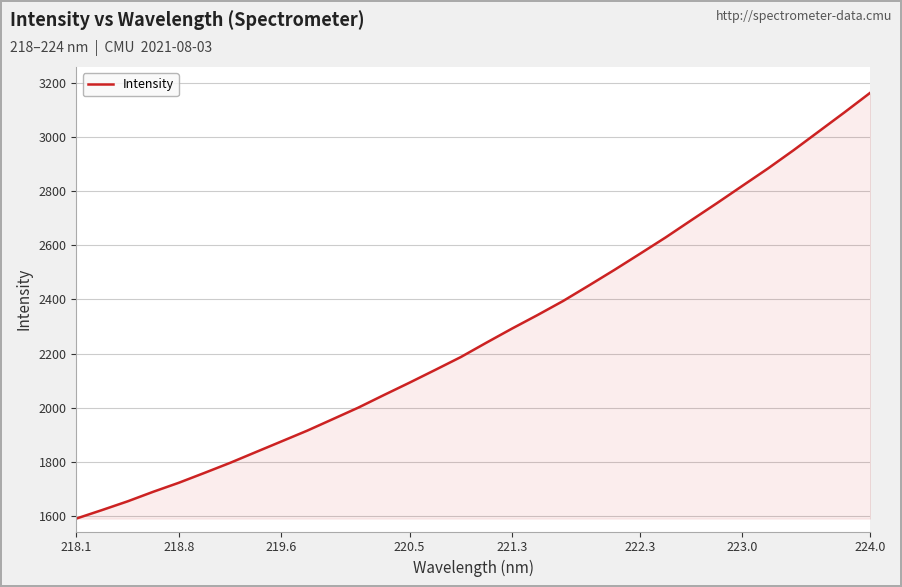

What is the greatest value displayed?

3163.4